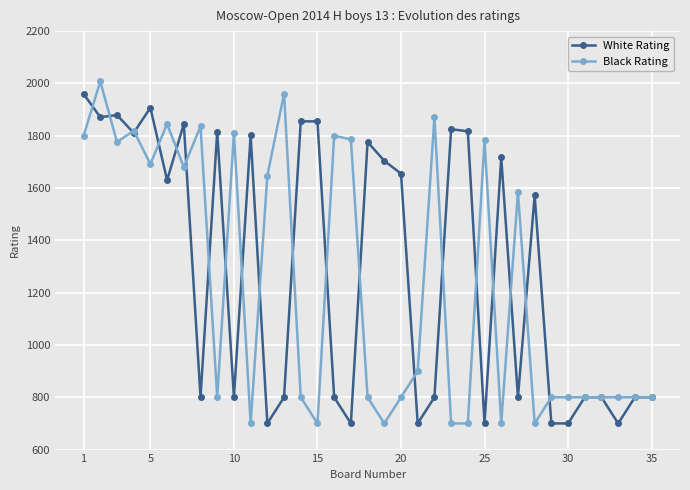

What is the highest value of the Black Rating series?

2008